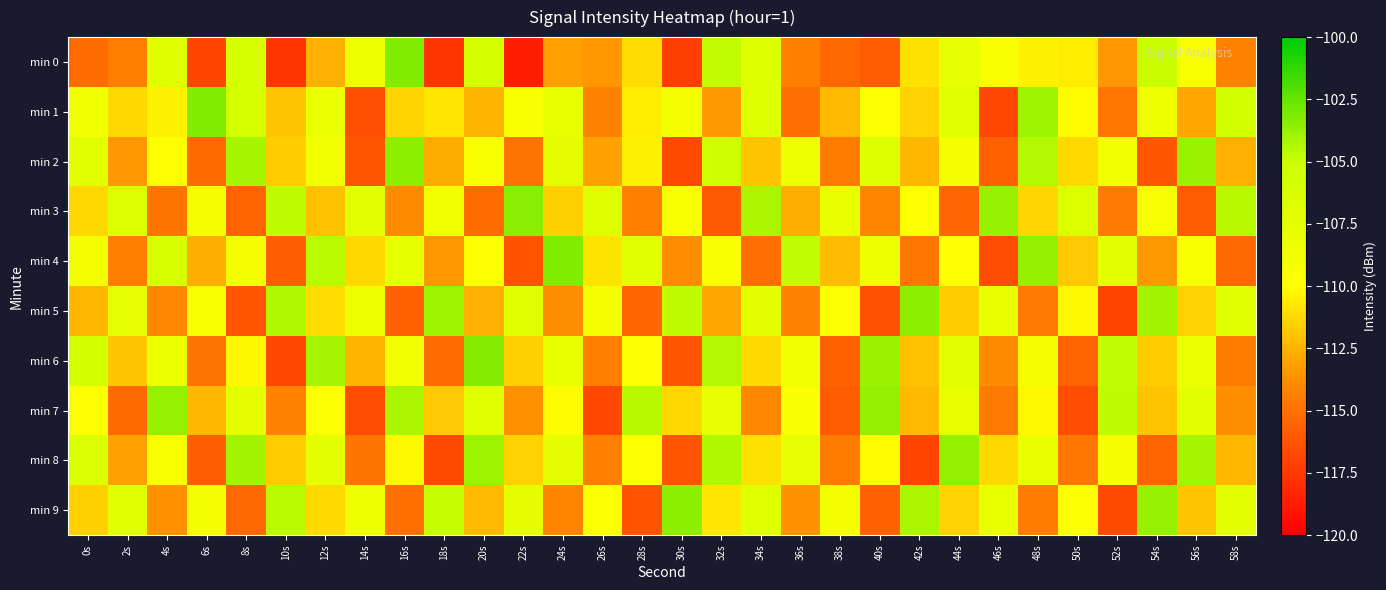

At how many categories does at least one series exceed -113?

30